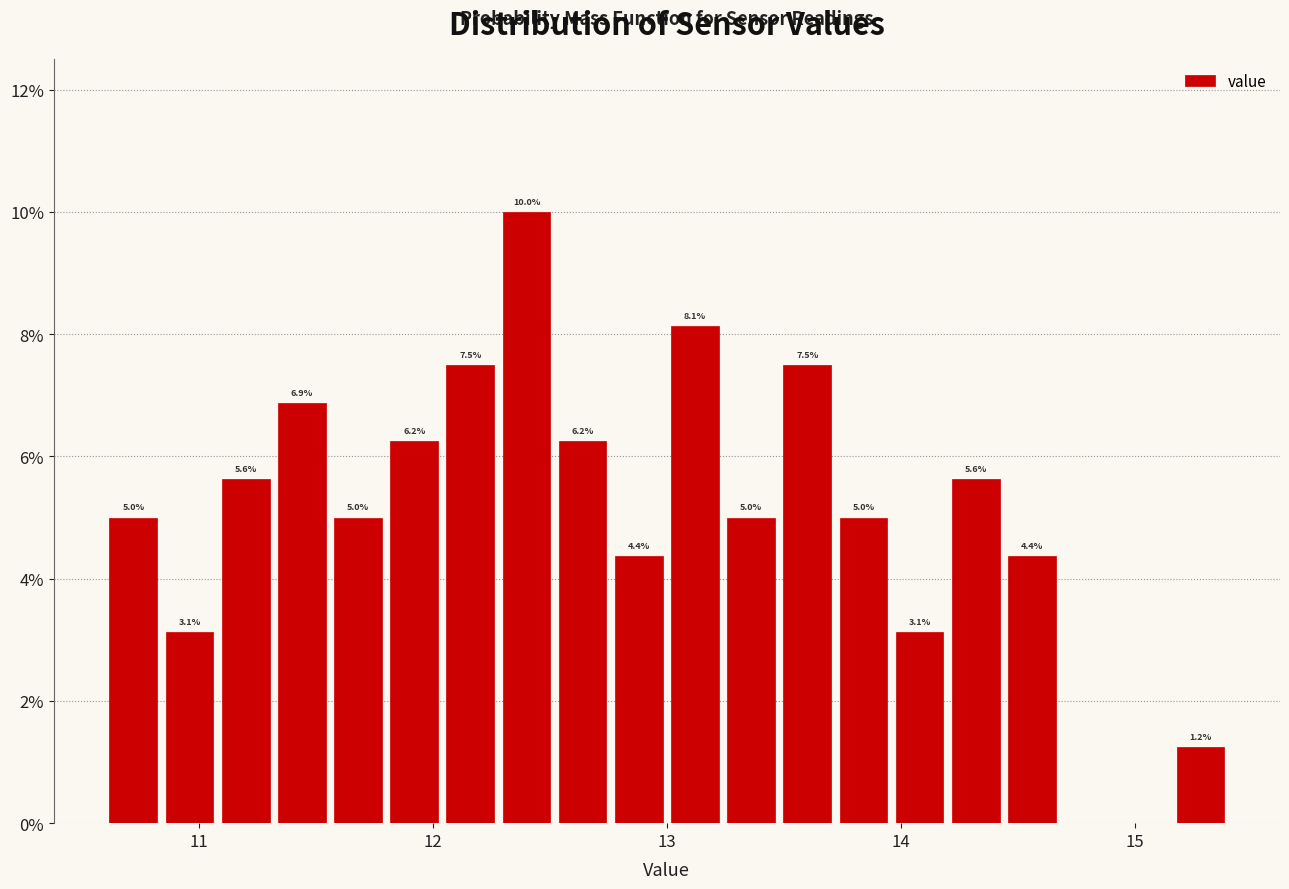

Around what value on the x-axis is the tallest bar? Give the approximate position of its centre, as read against the axis.

12.4